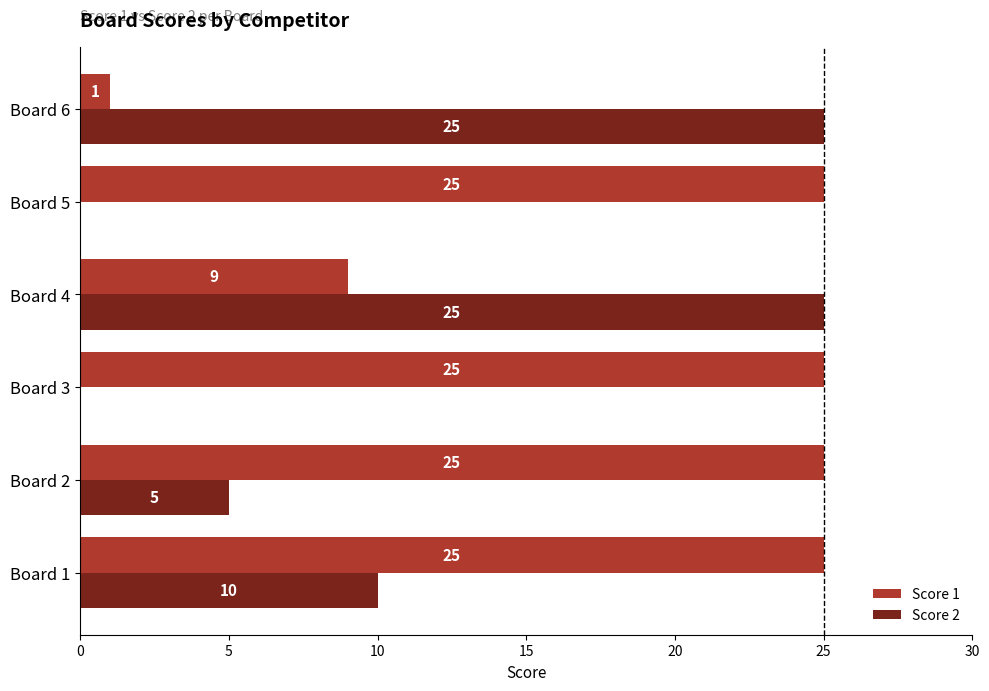

True or false: Score 1 has a value of 25 at Board 2.

True